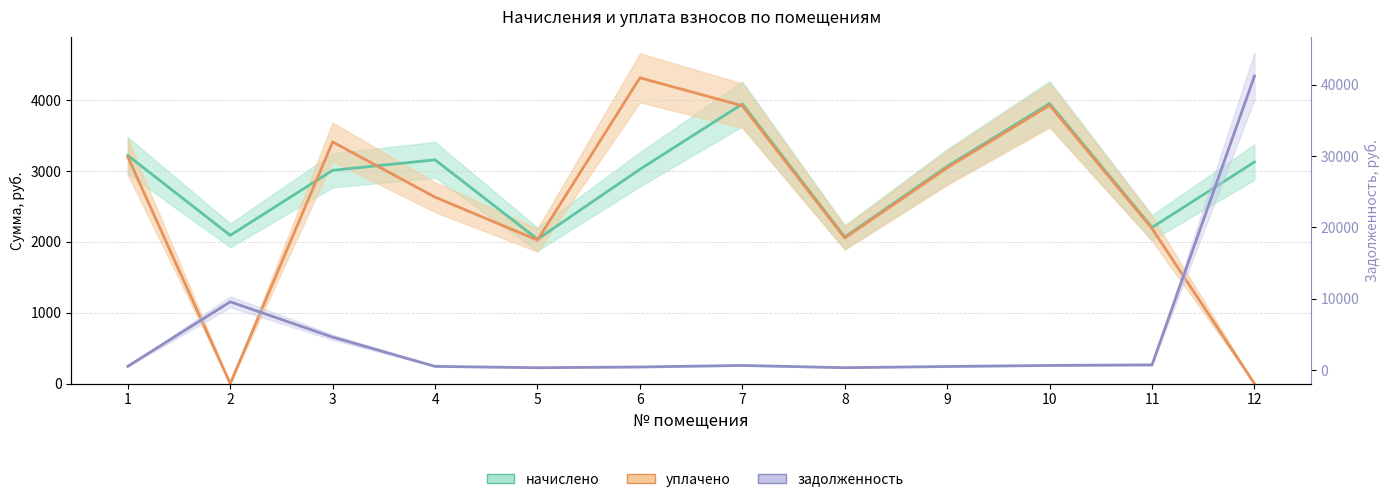

What is the spread (max minus min) of values at 6?

3872.8